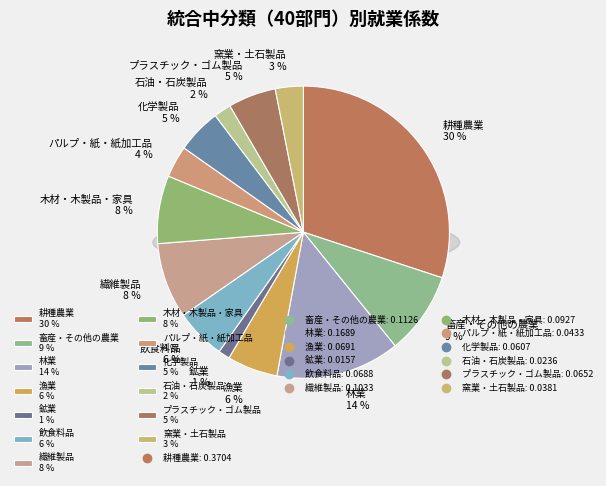

To the nearest percent, what percentage of the pie is 飲食料品?

6%